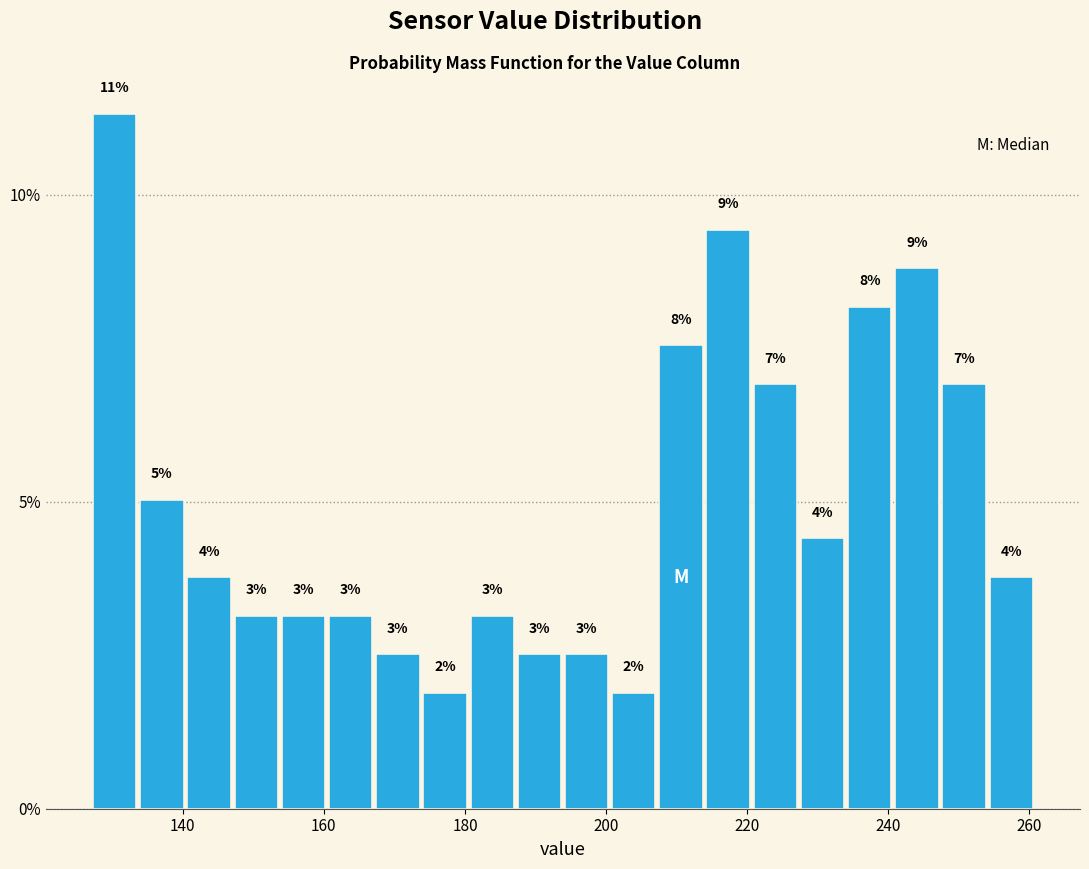

Read against the x-axis, roughly where is the centre of the tallest bar?

130